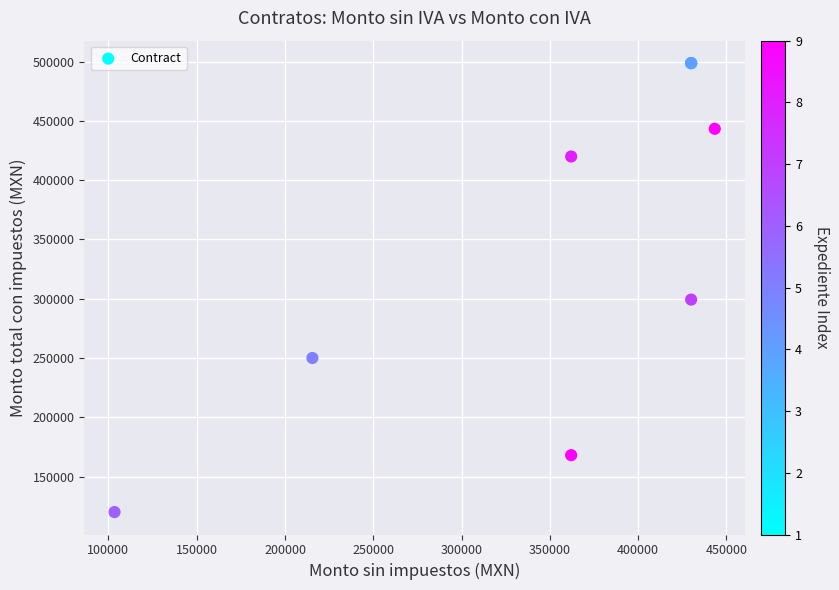

What Y value in the scatter plot is closest to 309399?

299280.0